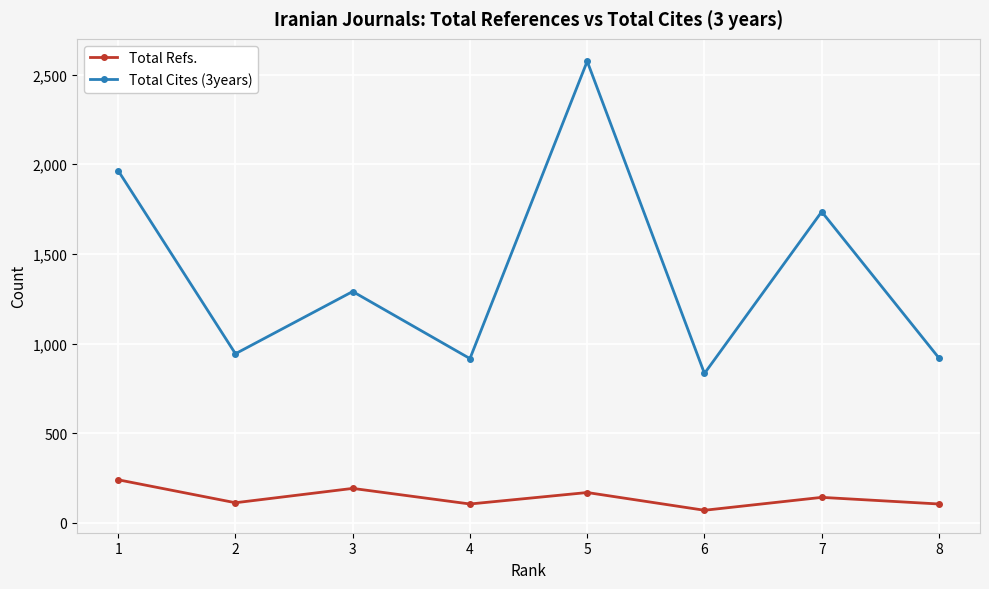

What is the value of the Total Refs. point at the 3rd from the left?

192